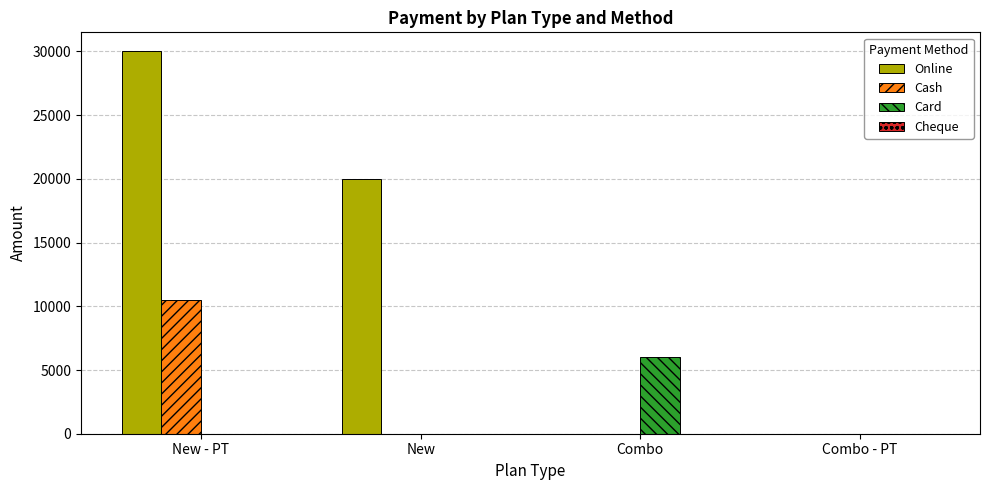

Reading right to left, extract all data points from this chart.

Online: Combo - PT=0	Combo=0	New=20000	New - PT=30000
Cash: Combo - PT=0	Combo=0	New=0	New - PT=10500
Card: Combo - PT=0	Combo=6000	New=0	New - PT=0